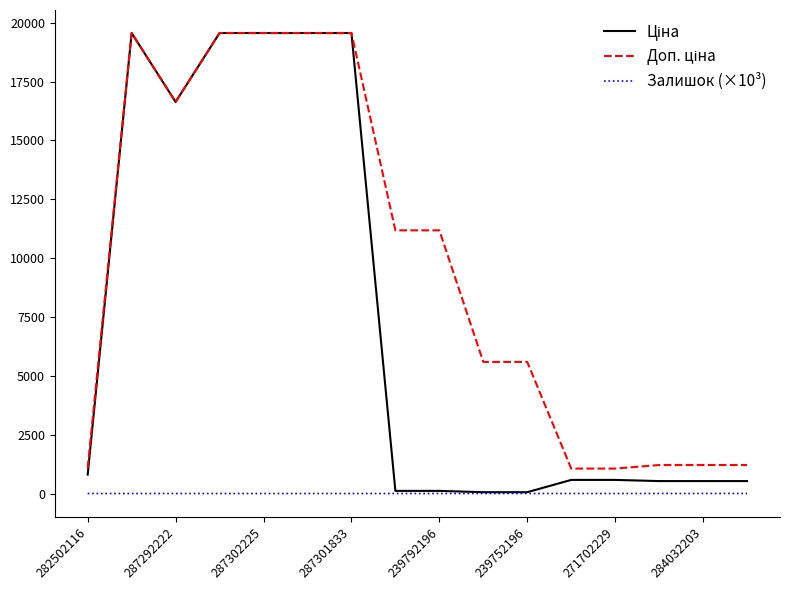

Is this an area chart (filled region under the line)?

No